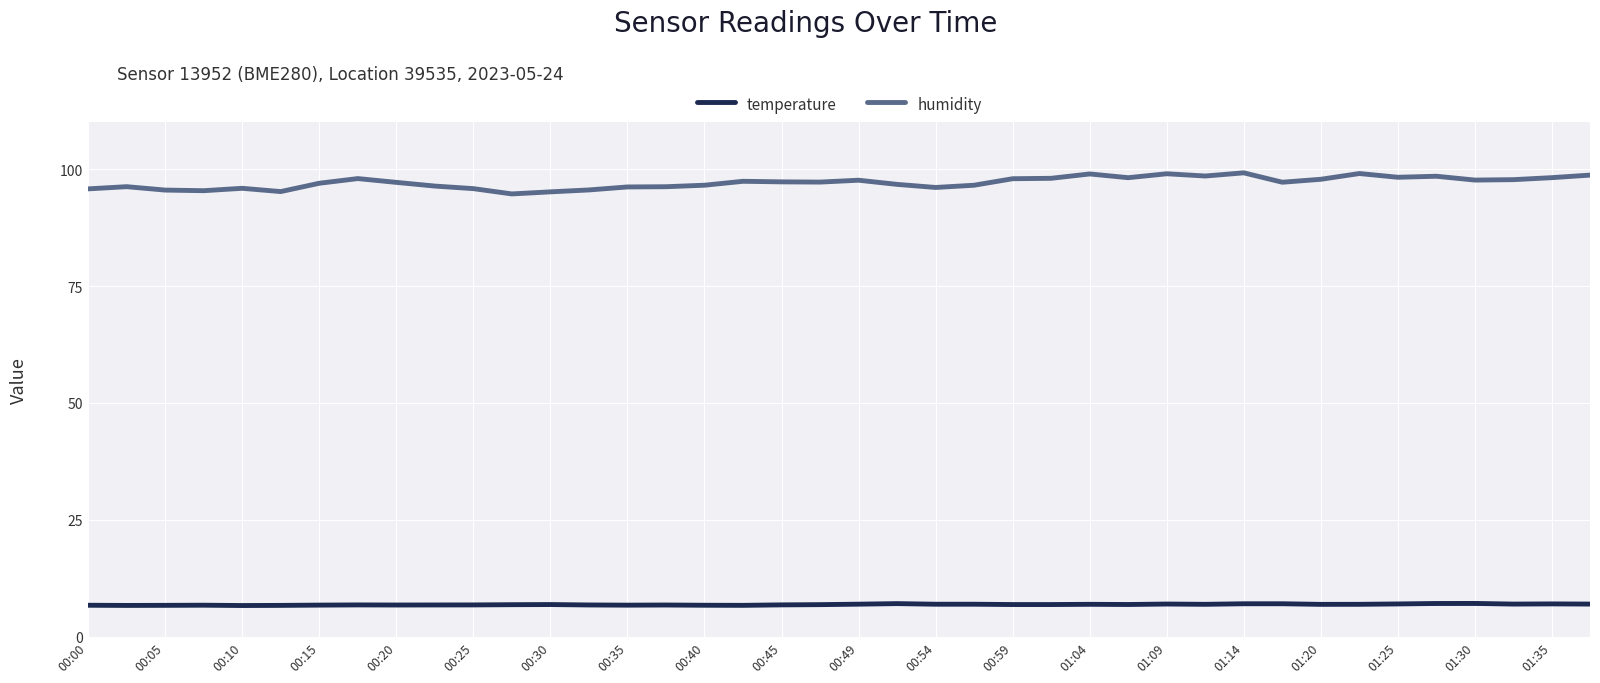

What is the difference between the maximum and minimum values in the humidity series?

4.5